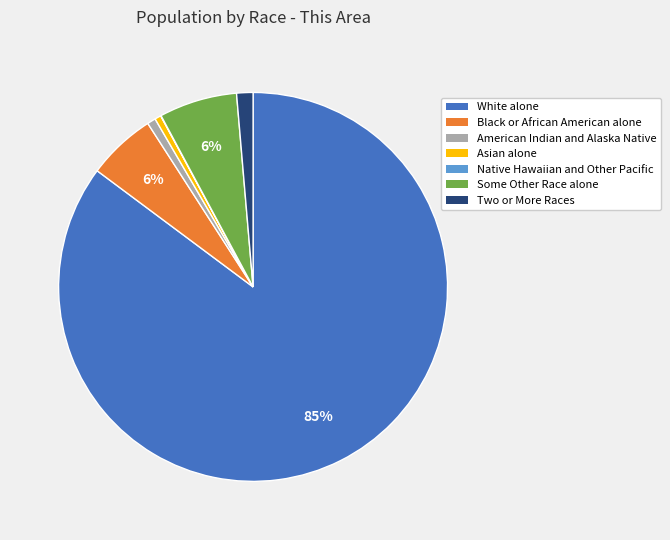

Do Asian alone and Some Other Race alone together represent more than half of the pie?

No